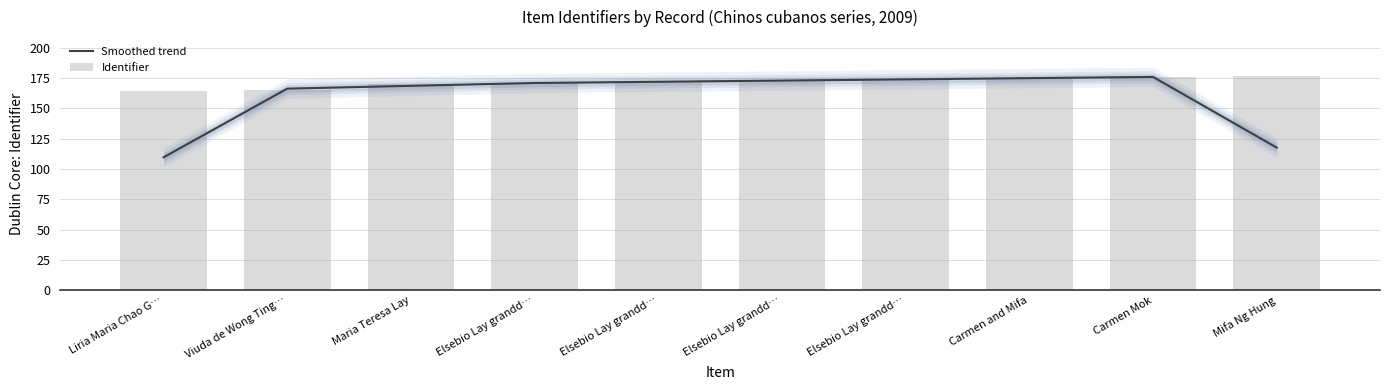

Reading left to right, extract all data points from this chart.

Smoothed trend: 109.7	166.3	168.7	171.0	172.0	173.0	174.0	175.0	176.0	117.7
Identifier: 164.0	165.0	170.0	171.0	172.0	173.0	174.0	175.0	176.0	177.0